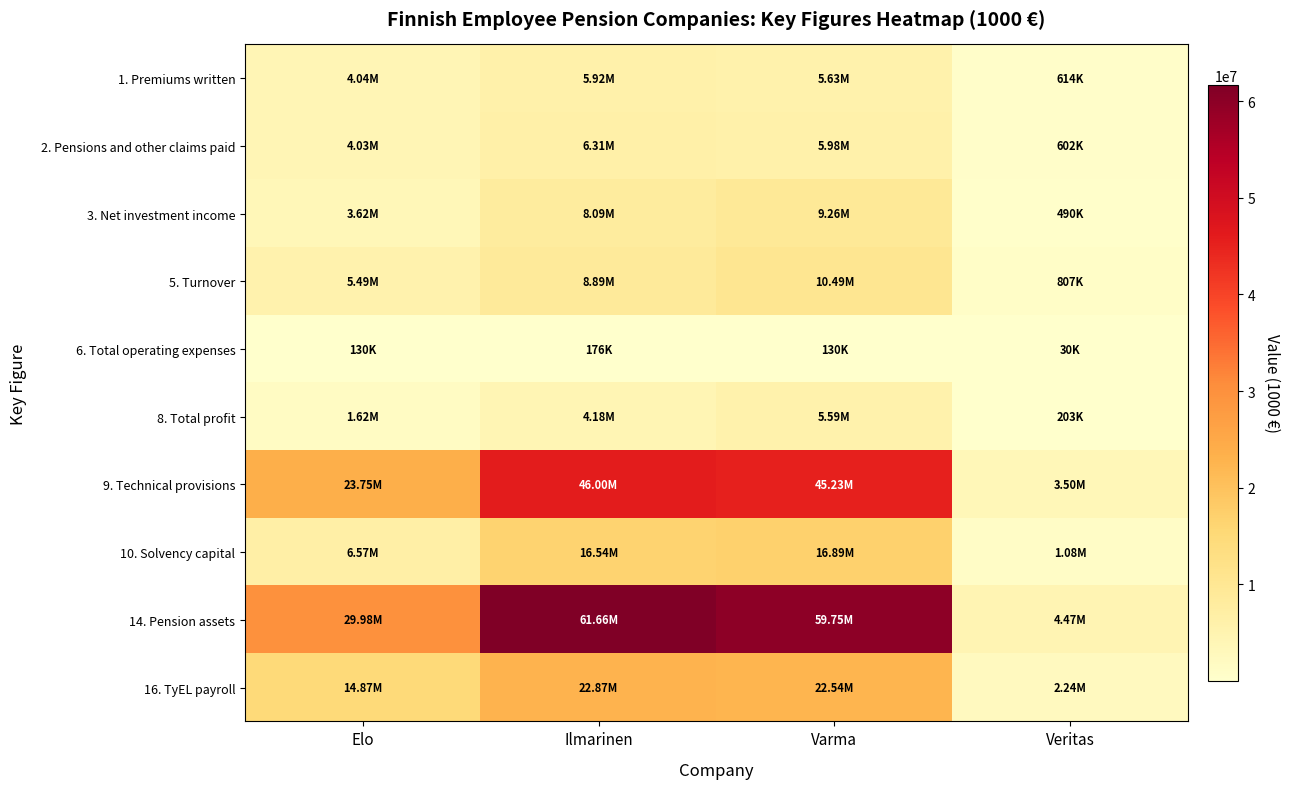

Rank the series at Veritas from highest to lowest value.

14. Pension assets, 9. Technical provisions, 16. TyEL payroll, 10. Solvency capital, 5. Turnover, 1. Premiums written, 2. Pensions and other claims paid, 3. Net investment income, 8. Total profit, 6. Total operating expenses